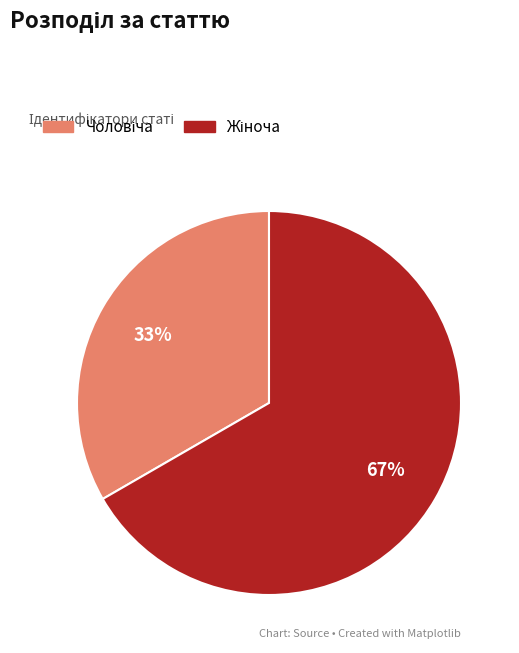

To the nearest percent, what is the average slice percentage?

50%